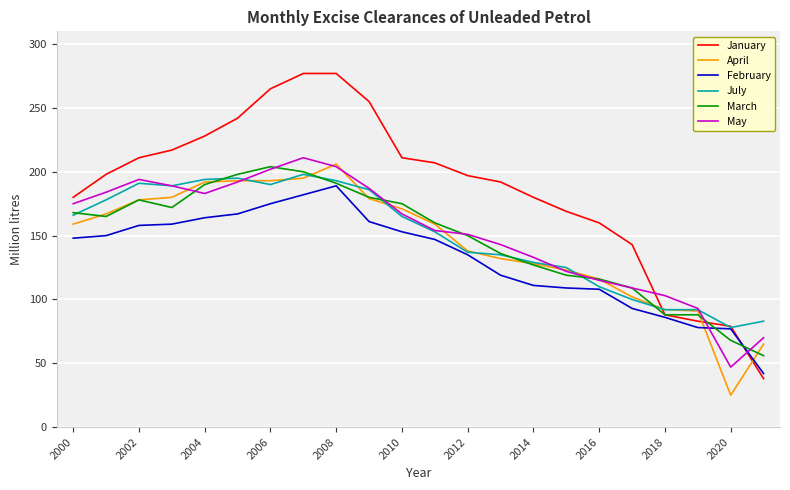

What is the highest value of the January series?

277